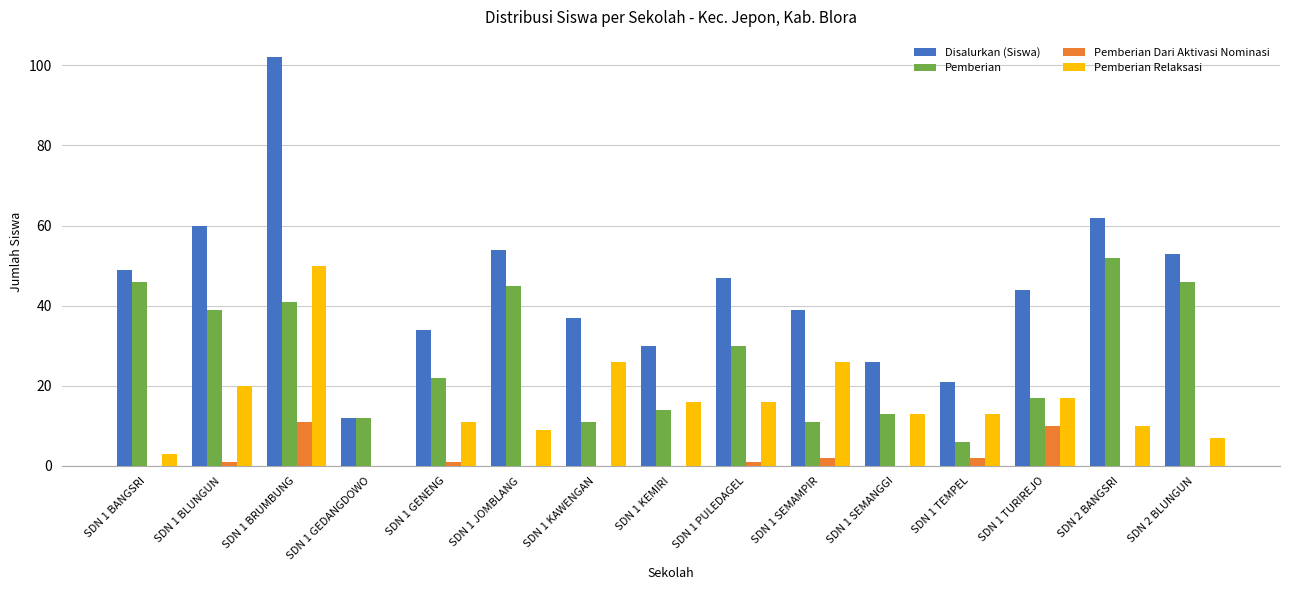

Which series changed the most between SDN 1 GENENG and SDN 1 TURIREJO?

Disalurkan (Siswa)